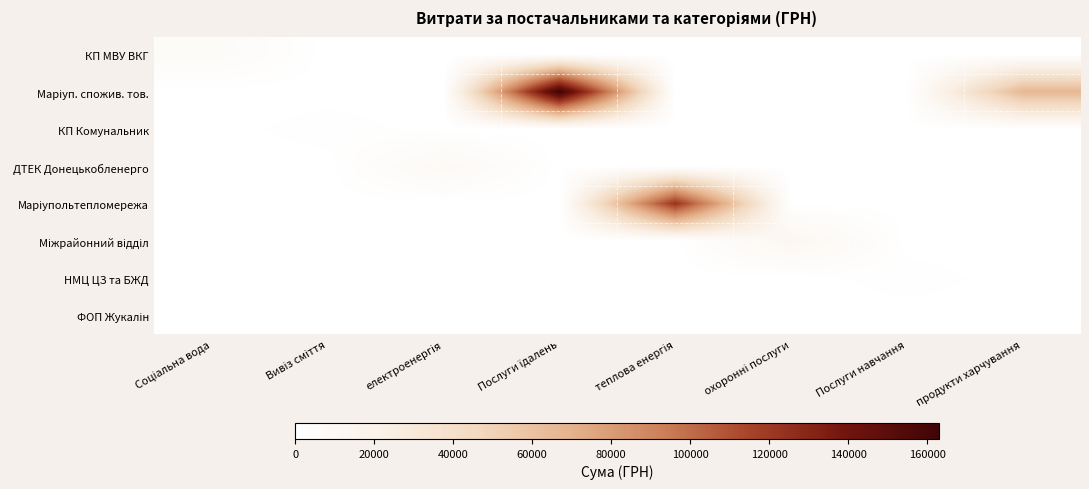

Which series has the largest range (max minus min)?

Маріуп. спожив. тов.